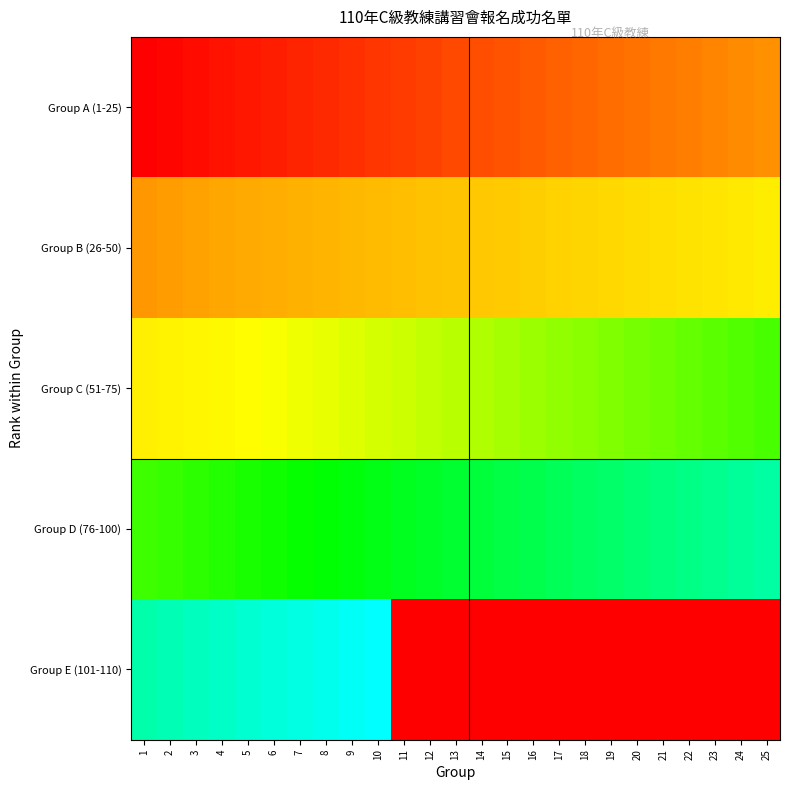

True or false: Group C (51-75) has a value of 109.2 at 22.

False